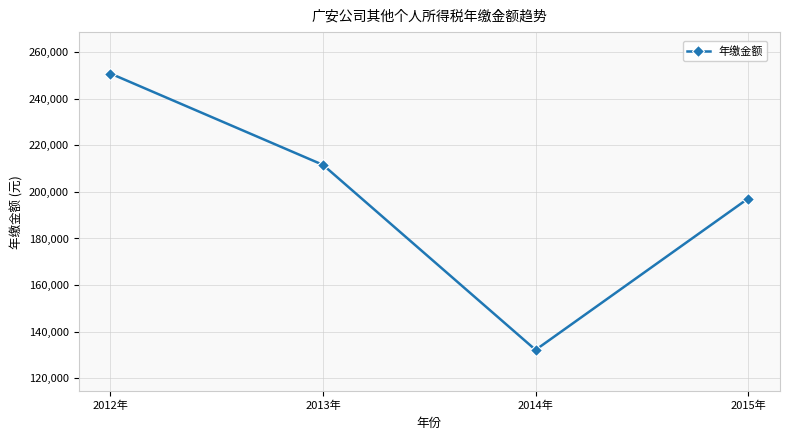

Between 2015年 and 2013年, which is larger?

2013年